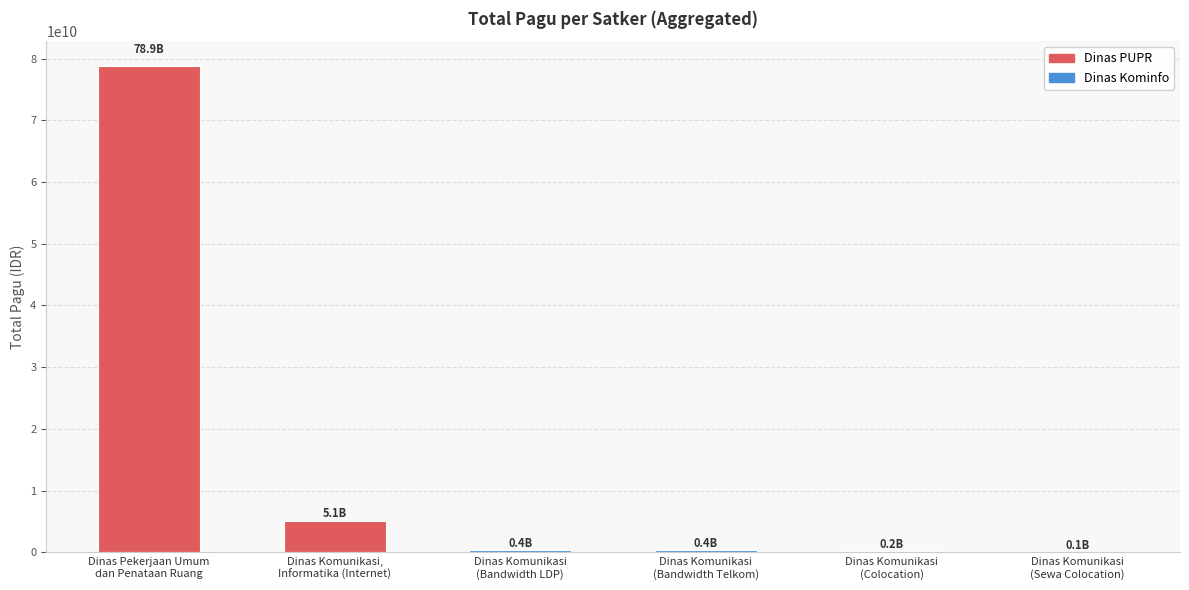

What is the sum of all values?

84982179400